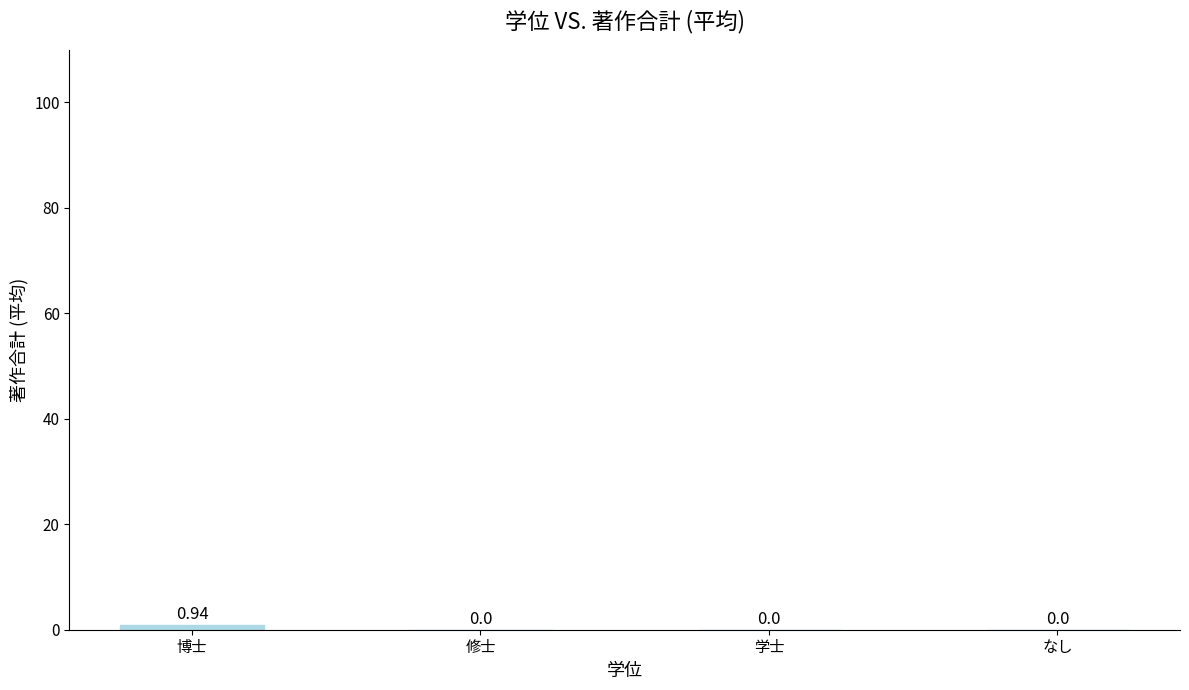

Between 修士 and 博士, which is larger?

博士